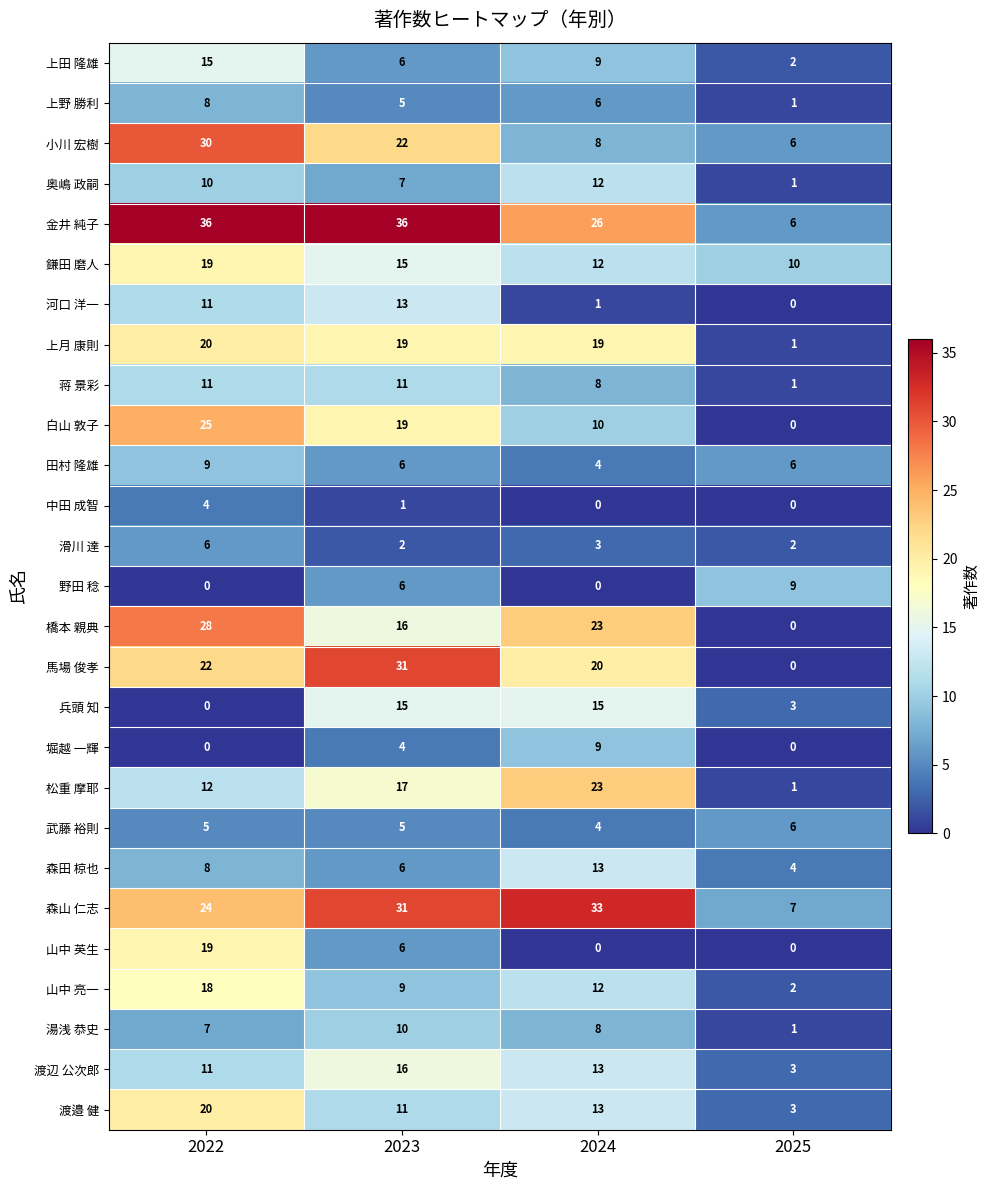

How many data points in 堀越 一輝 are less than 4?

2